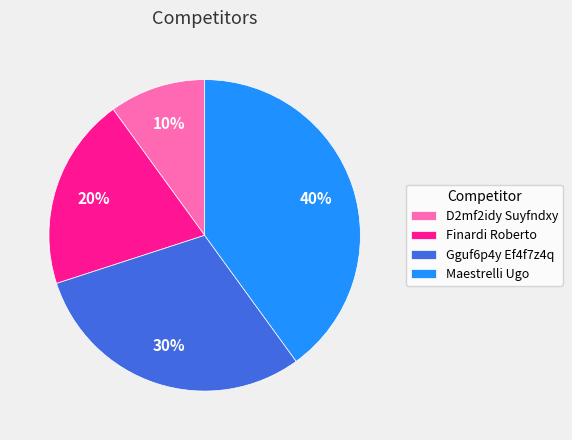

Is the sum of Gguf6p4y Ef4f7z4q and Maestrelli Ugo greater than half?

Yes